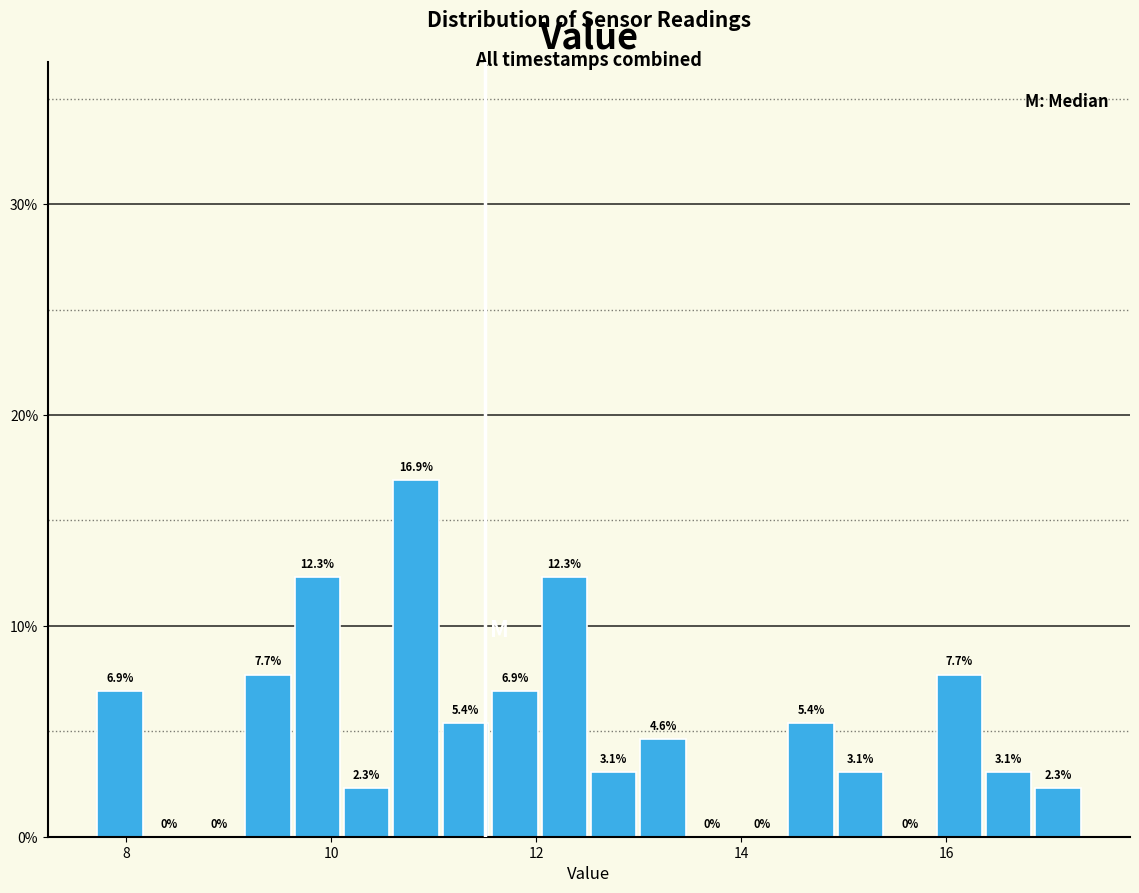

Read against the x-axis, roughly where is the centre of the tallest bar?

10.8